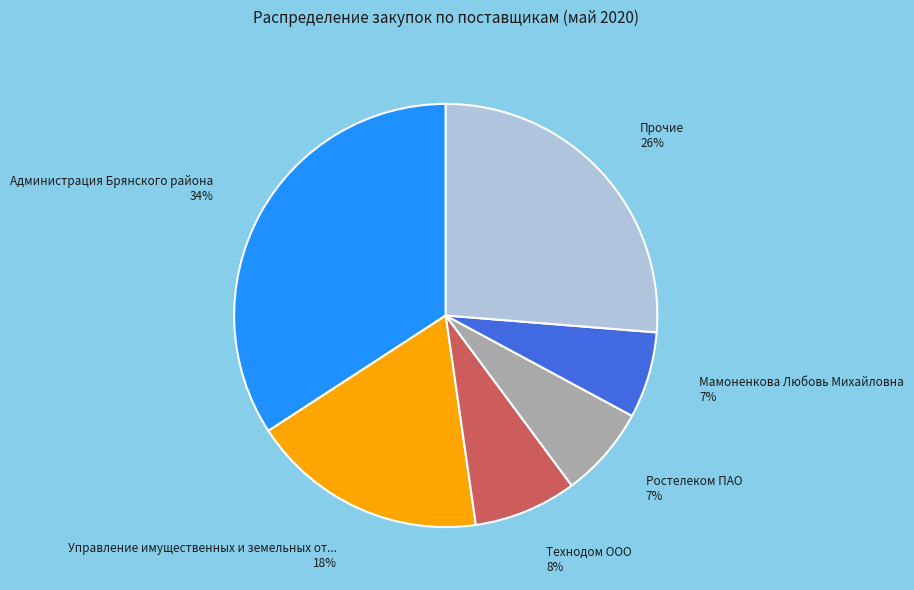

Is it true that Мамоненкова Любовь Михайловна is 16% of the pie?

False